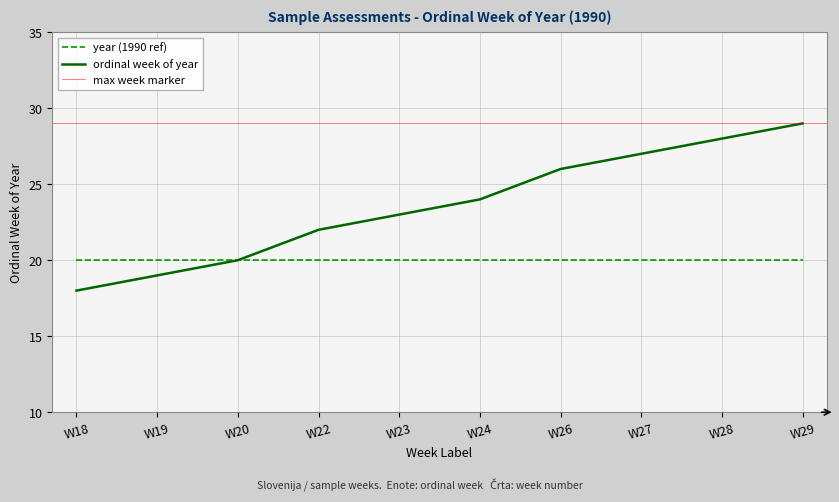

Reading right to left, extract all data points from this chart.

W29=29	W28=28	W27=27	W26=26	W24=24	W23=23	W22=22	W20=20	W19=19	W18=18